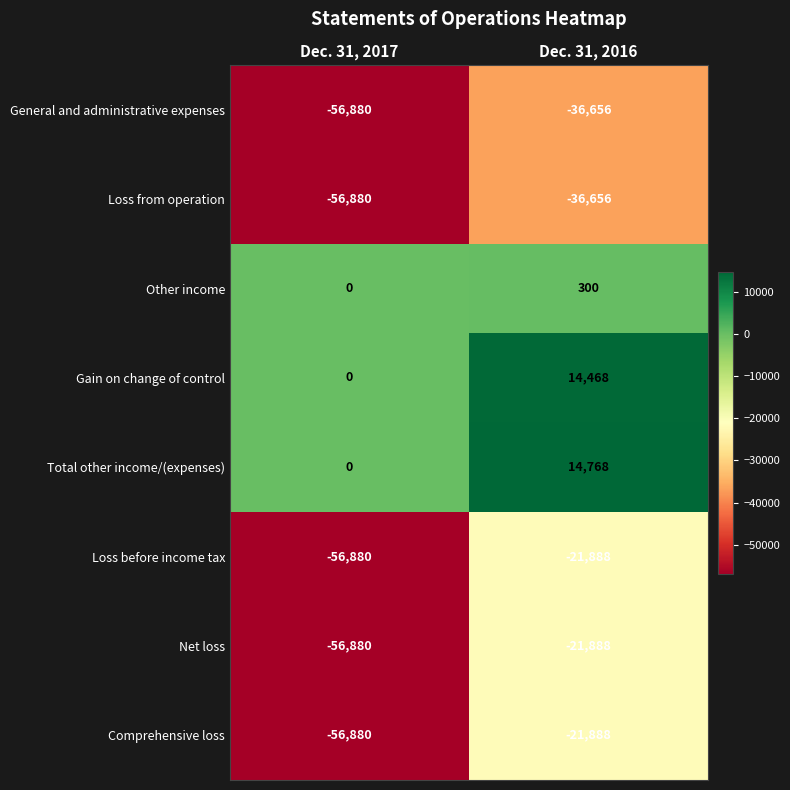

Which category has the lowest value across all series?

Dec. 31, 2017